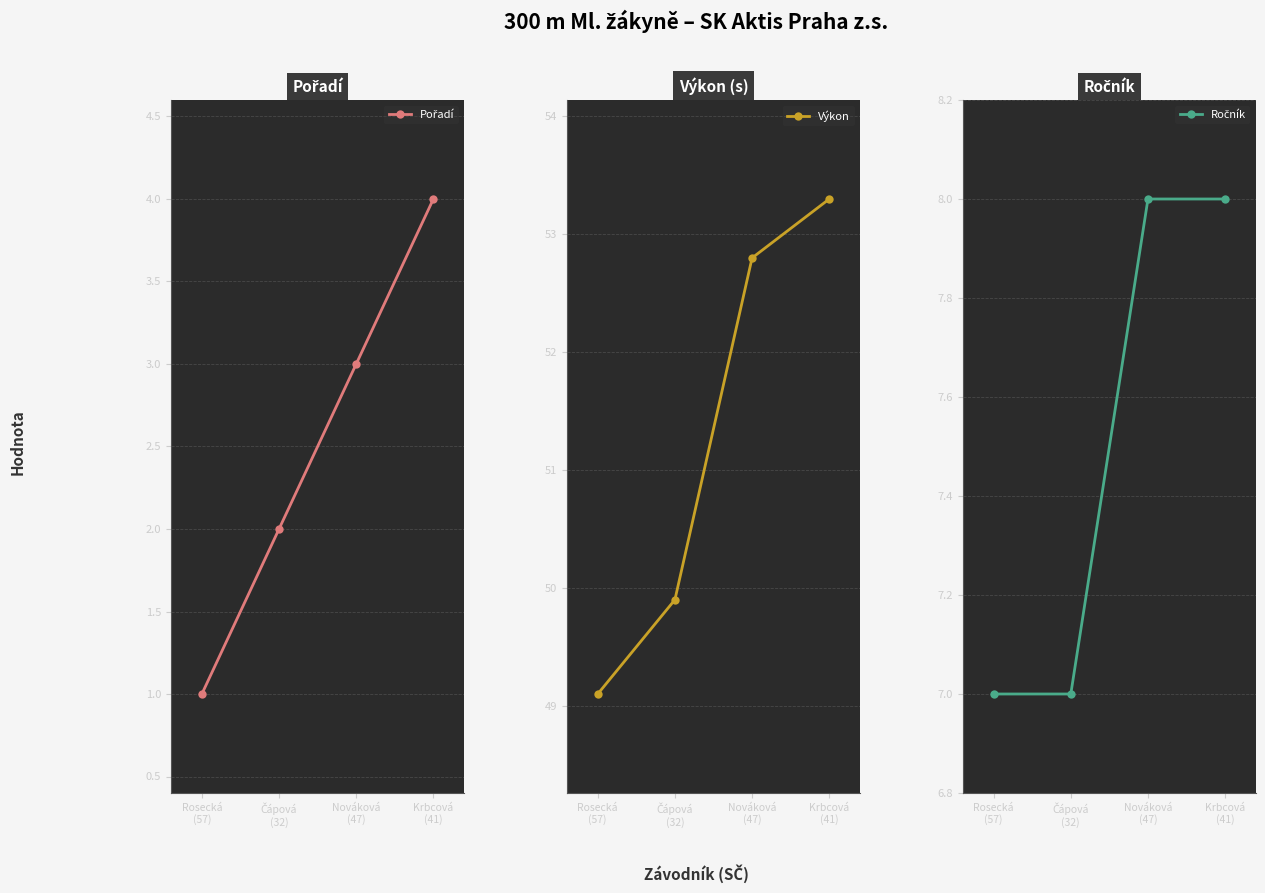

True or false: Pořadí and Výkon cross at least once.

False